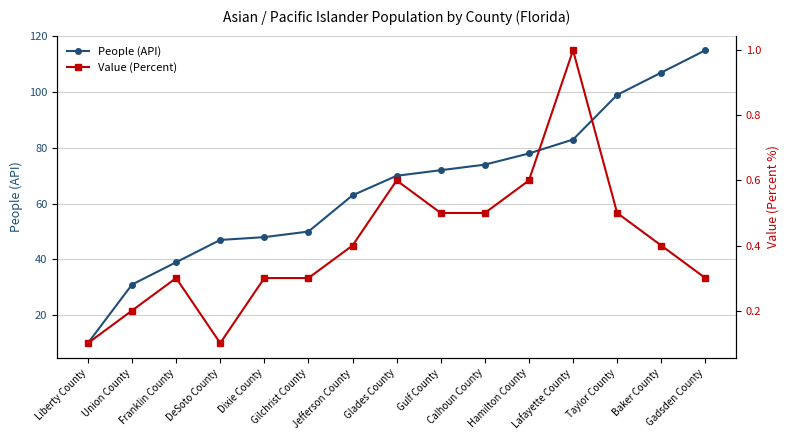

At which category is the sum across all series the highest?

Gadsden County